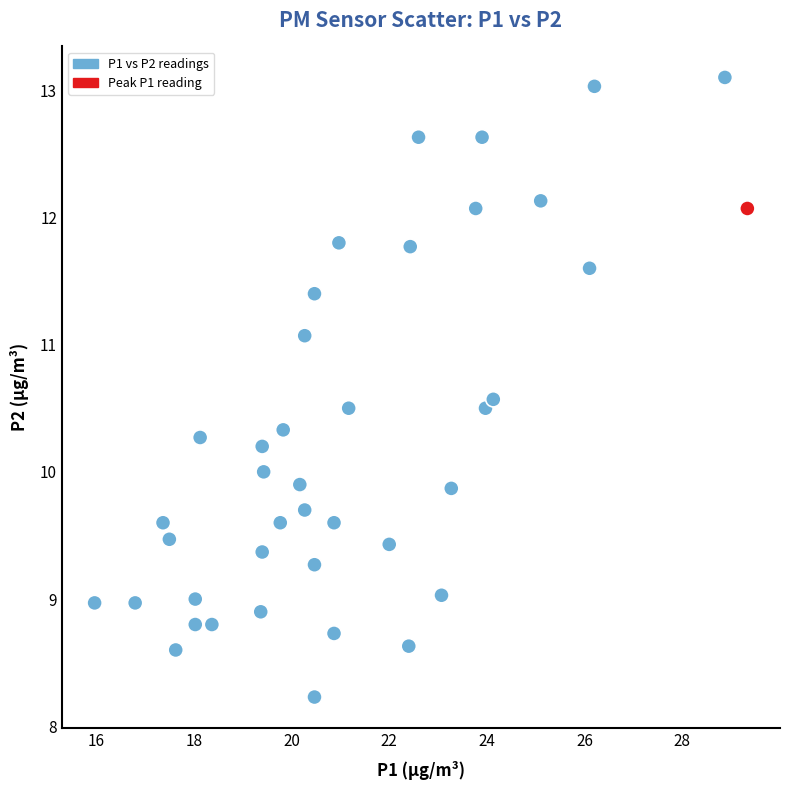

What is the range of X values (max minus min)?

13.4